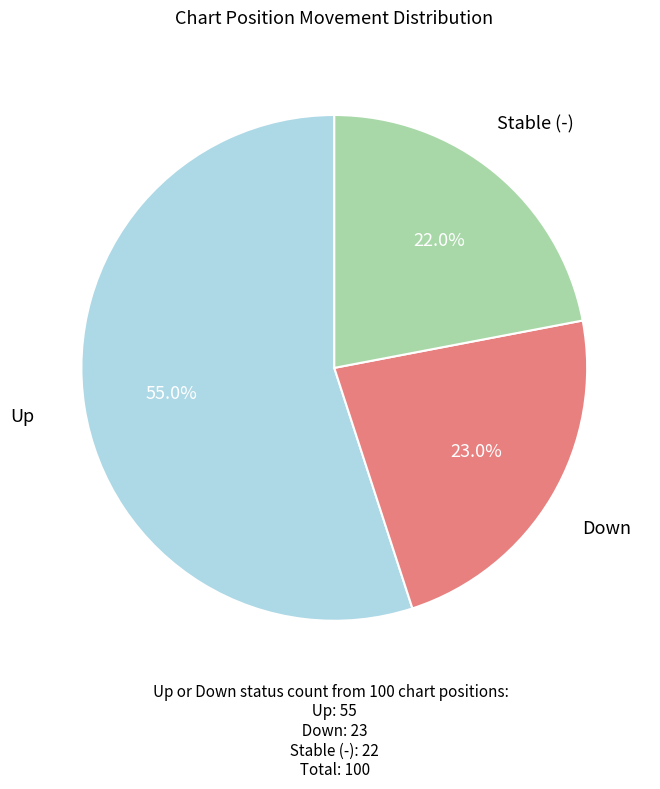

Count the number of slices in the pie.

3